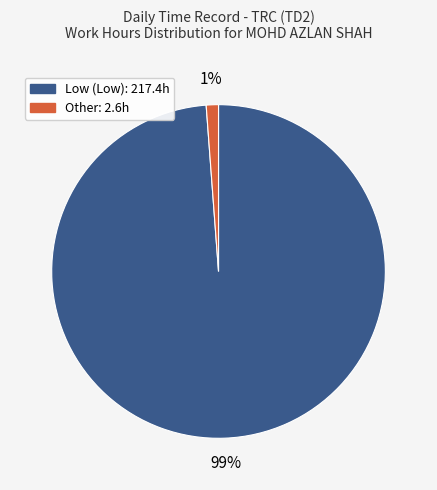

Does any single category account for the majority?

Yes